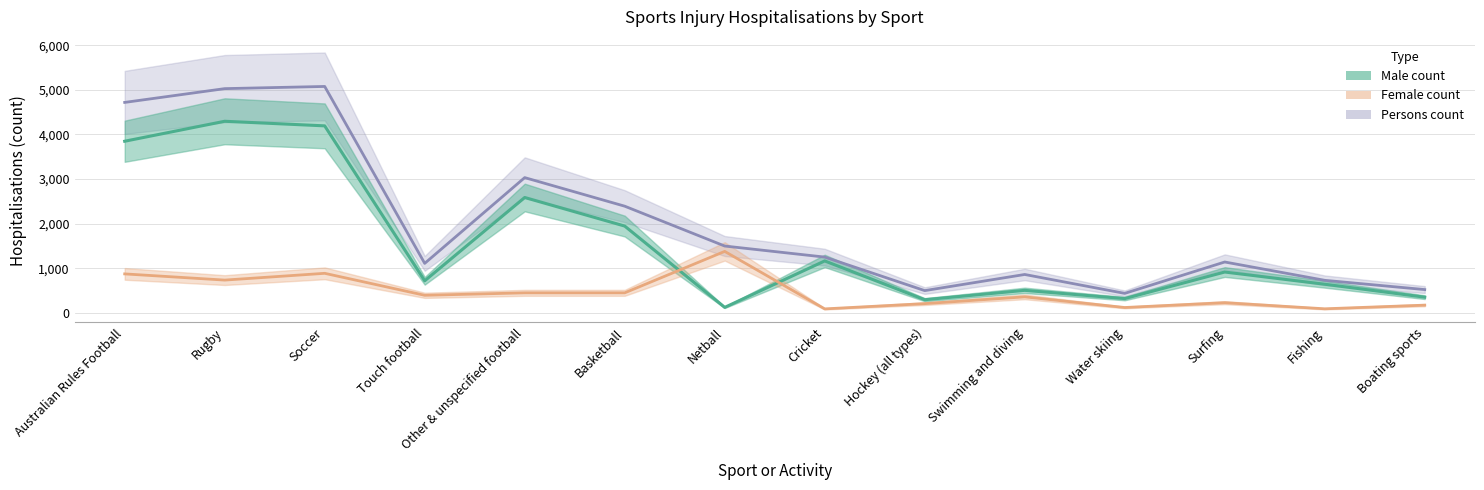

What is the sum of the Persons count values at Netball and Water skiing?

1930